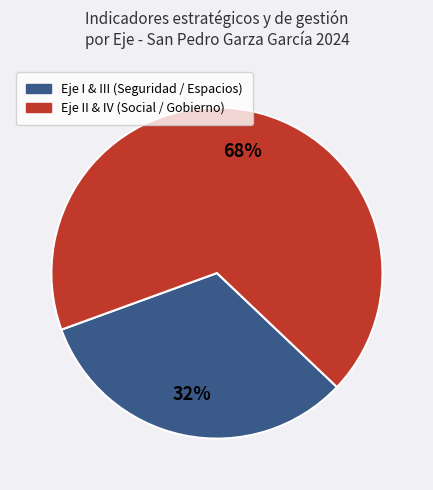

Is there any slice that represents more than half of the pie?

Yes